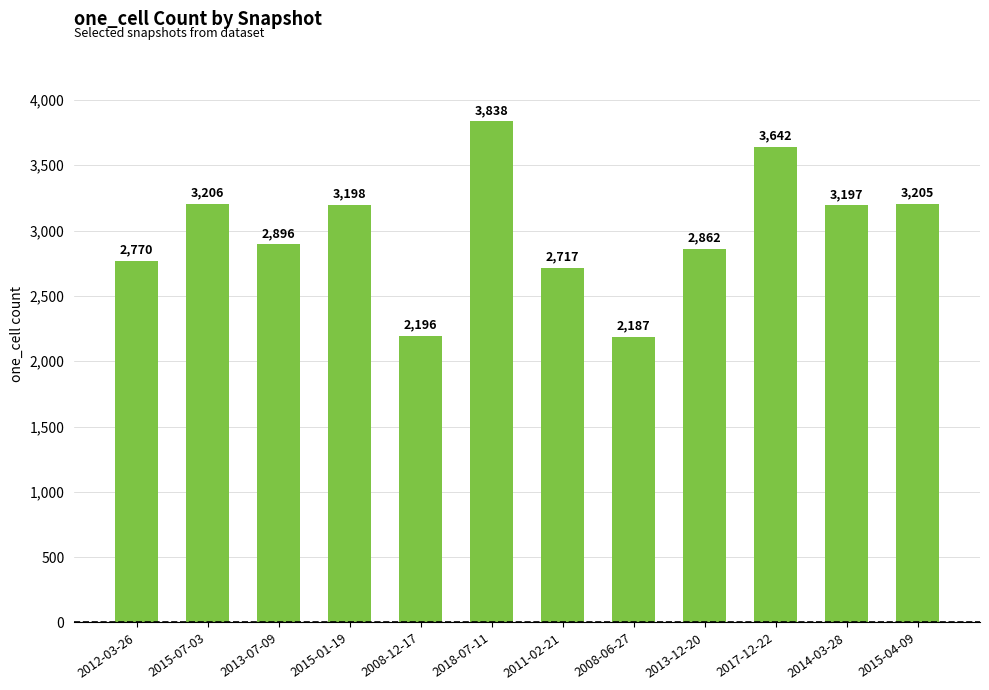

The chart shows a value of 670 at 2008-06-27. True or false?

False